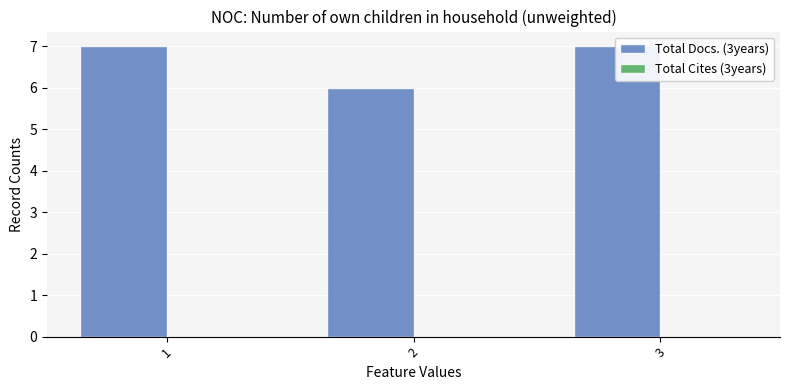

At how many categories does at least one series exceed 0?

3